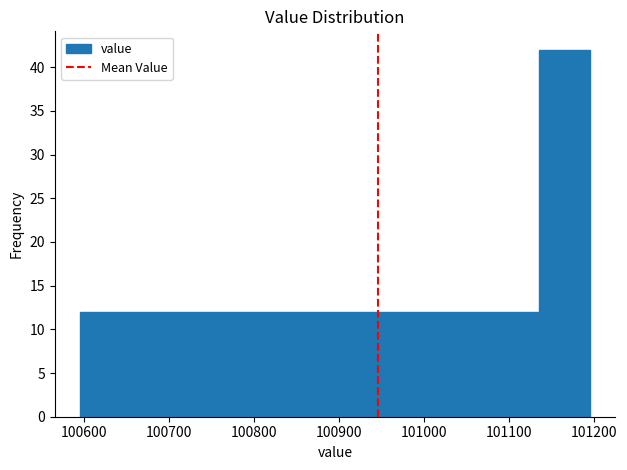

Reading left to right, list every bar in this chart as the range it spans on the x-axis followed by its height. Neither the bar edges nor the heights are printed on the chart, so give them approximately, as read against the axes.

100600 to 100660: 12
100660 to 100720: 12
100720 to 100780: 12
100780 to 100840: 12
100840 to 100890: 12
100890 to 100950: 12
100950 to 101010: 12
101010 to 101070: 12
101070 to 101130: 12
101130 to 101190: 42